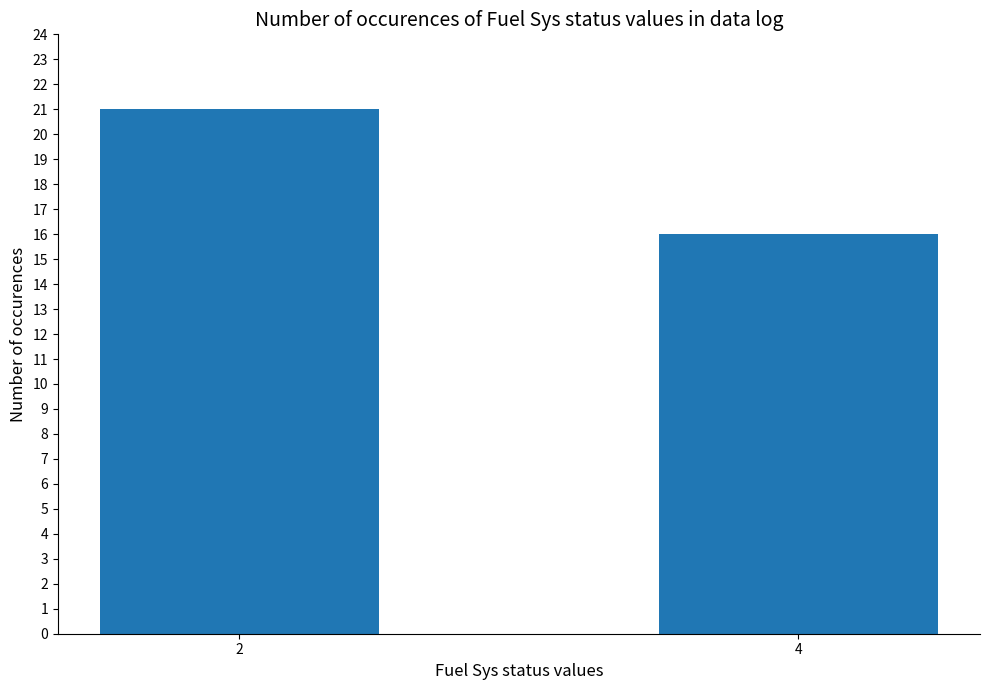

What is the change in value from 2 to 4?

-5